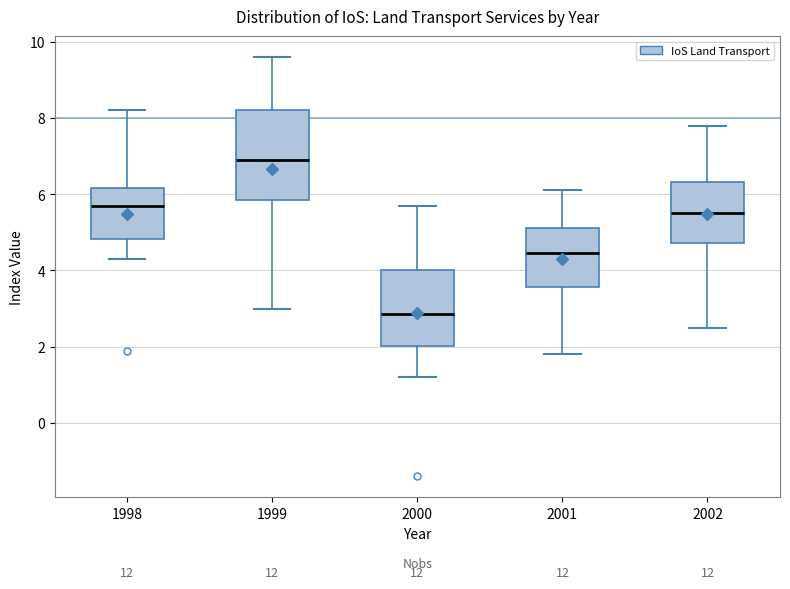

Where does the upper whisker of the box at x = 2000 end on the y-axis? The values are not printed on the chart, so give them approximately, as read against the axis.

5.8